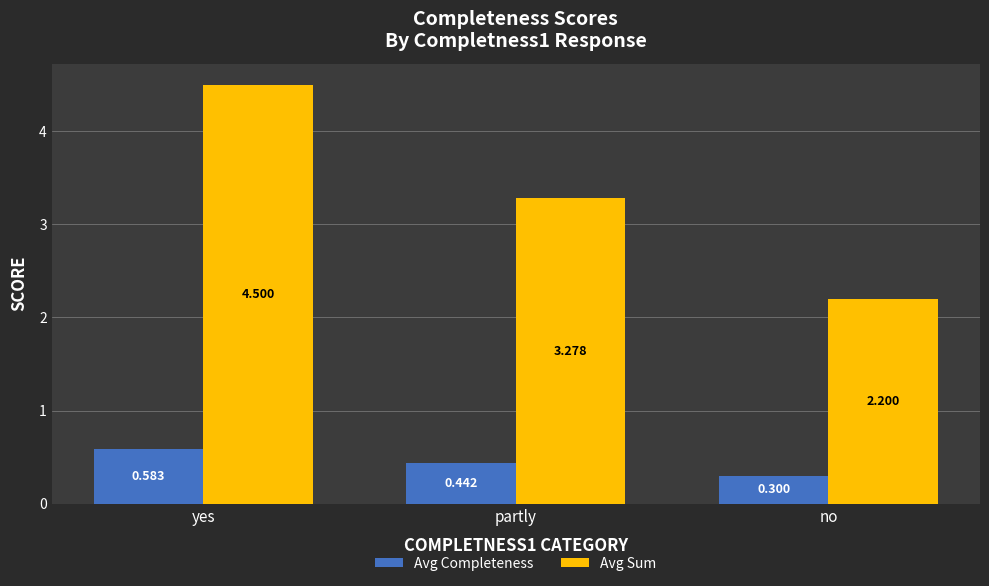

What is the lowest value of the Avg Completeness series?

0.3